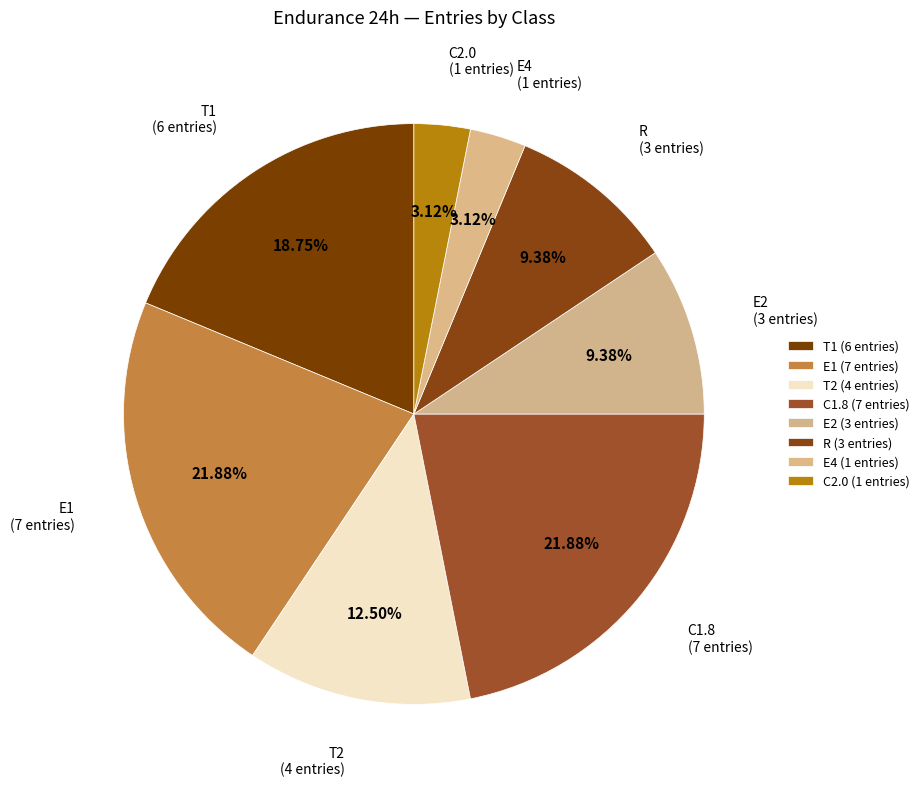

Does T2 represent more than half of the total?

No